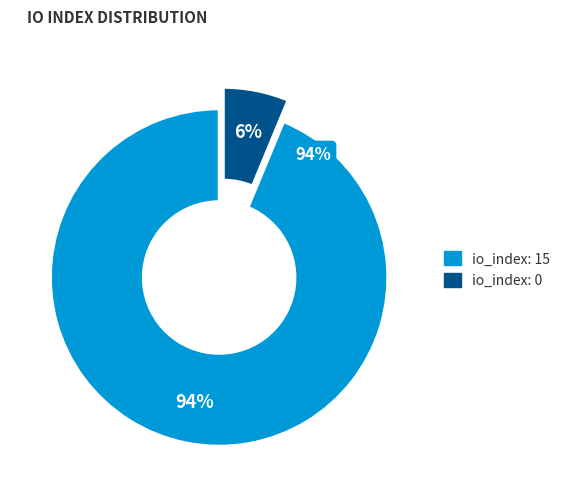

What is the smallest slice in the pie chart?

io_index=0